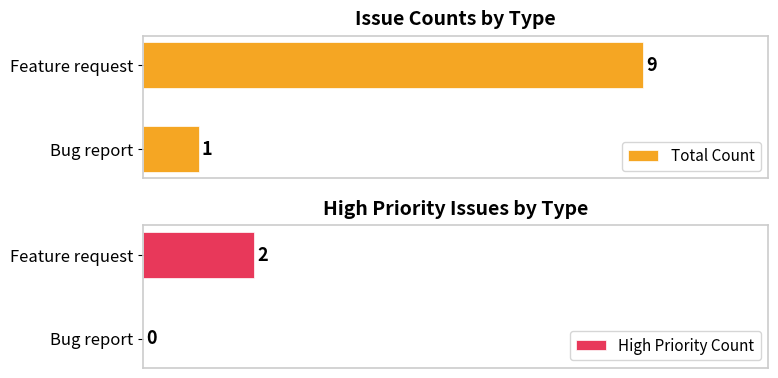

Which category has the highest value in the Total Count series?

Feature request